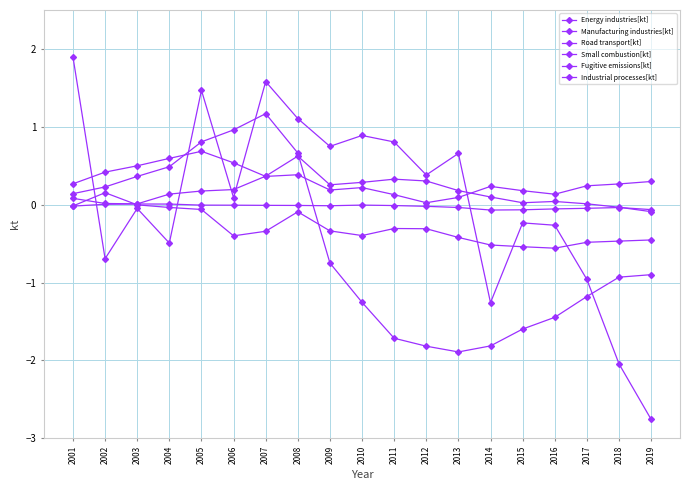

How many values in Industrial processes[kt] are below zero?

11